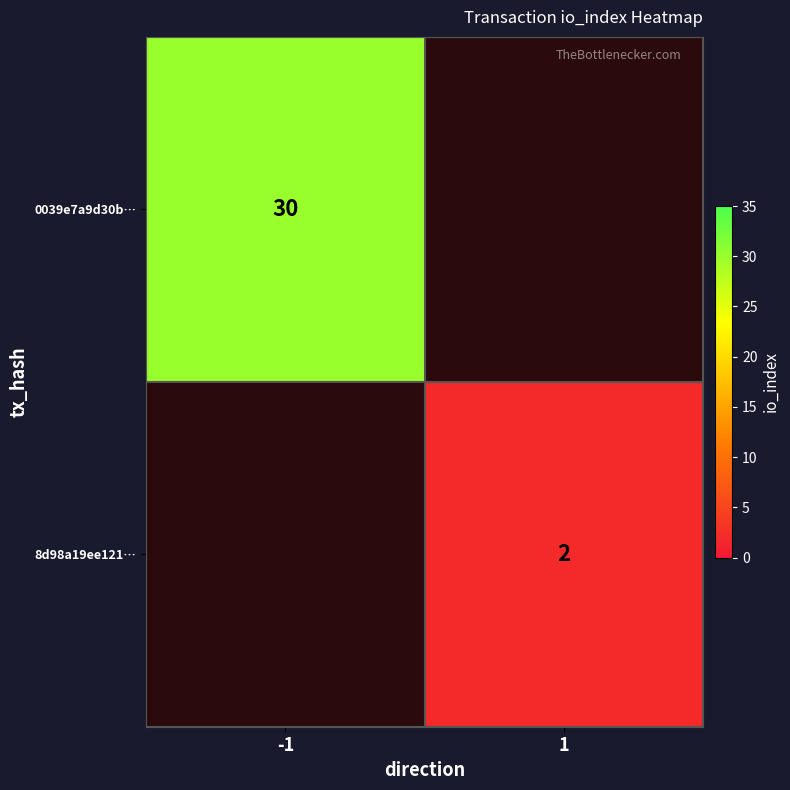

The value of 0039e7a9d30b… at -1 is 30. True or false?

True